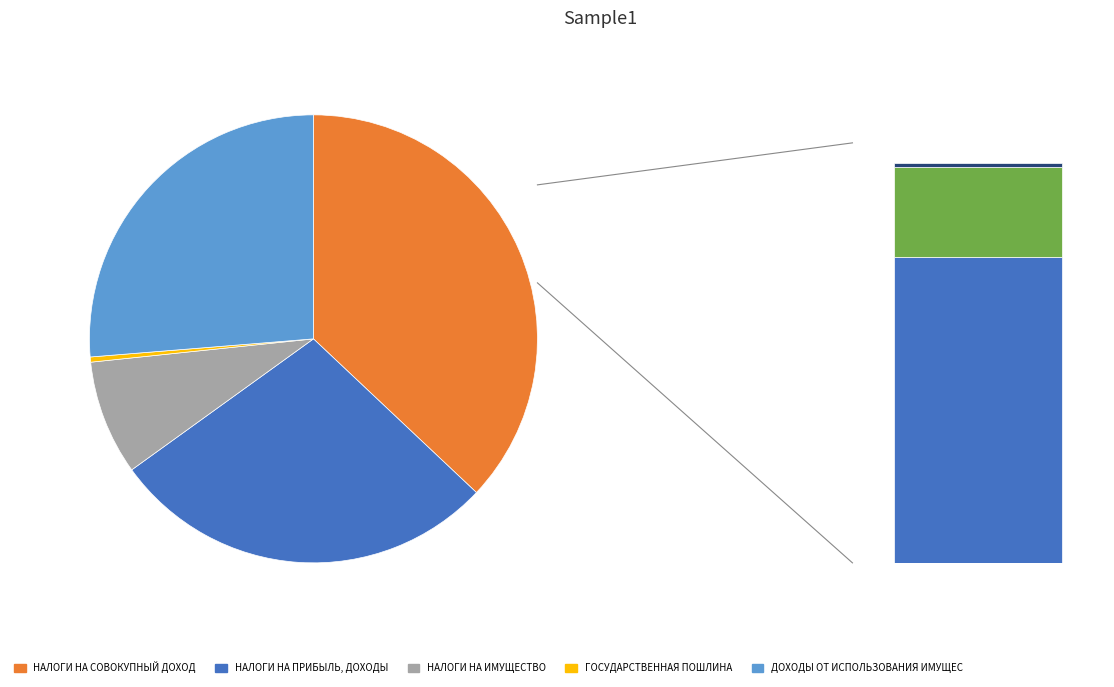

How many slices are in this pie chart?

5